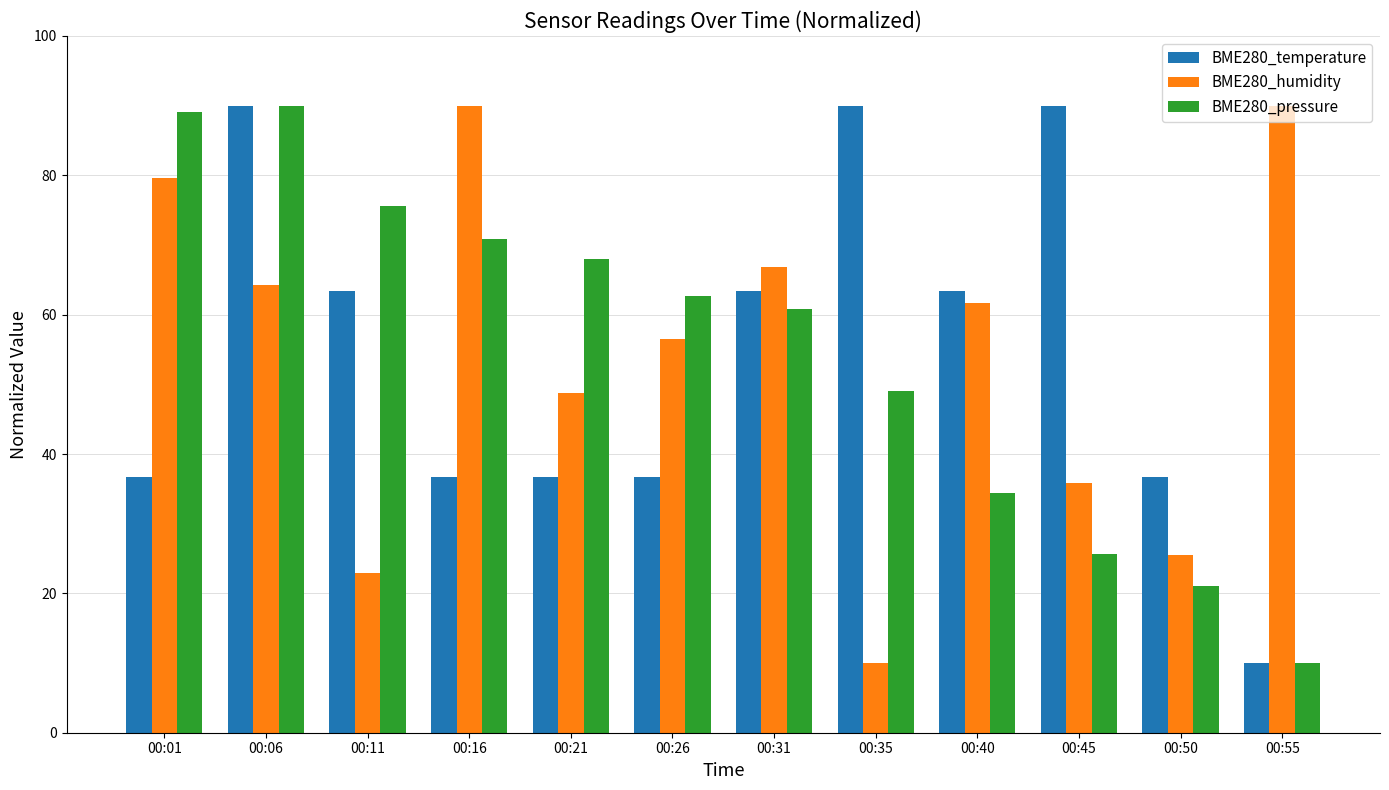

What is the maximum value for BME280_humidity?

90.0